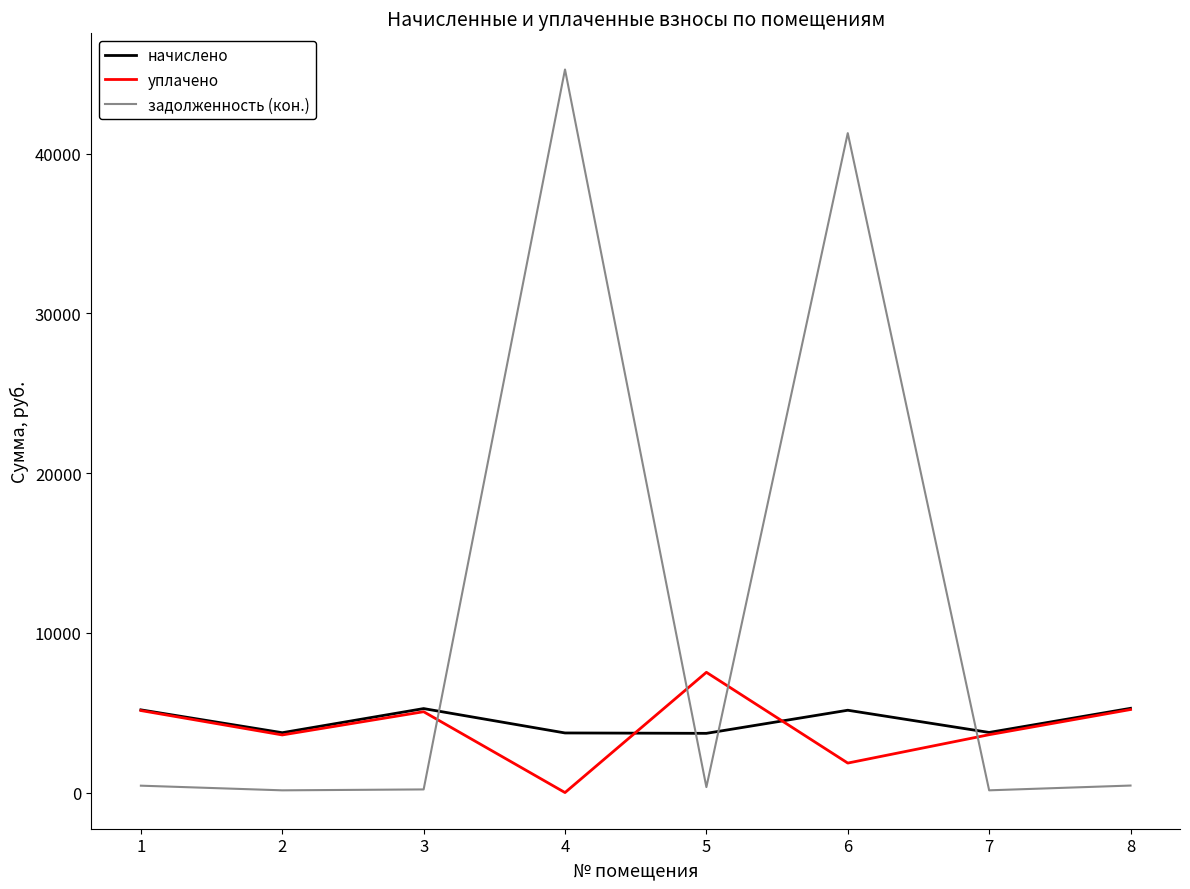

Where is задолженность (кон.) nearest to the value 22706?

6